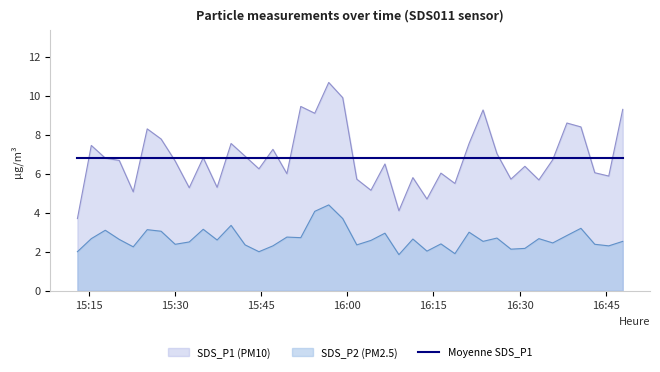

What is the lowest value of the SDS_P2 (PM2.5) series?

1.9